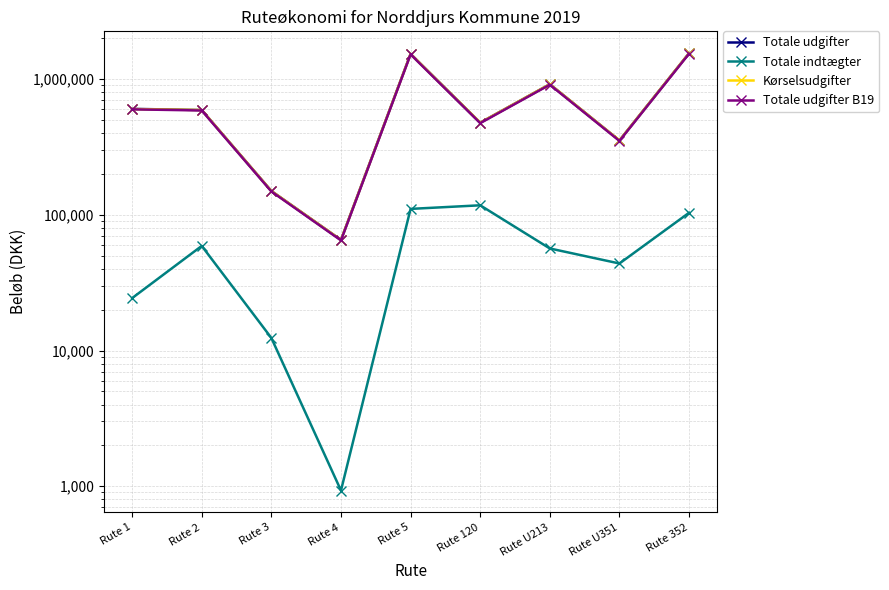

In Totale udgifter B19, how many points are higher than both neighbors (excluding endpoints)?

2